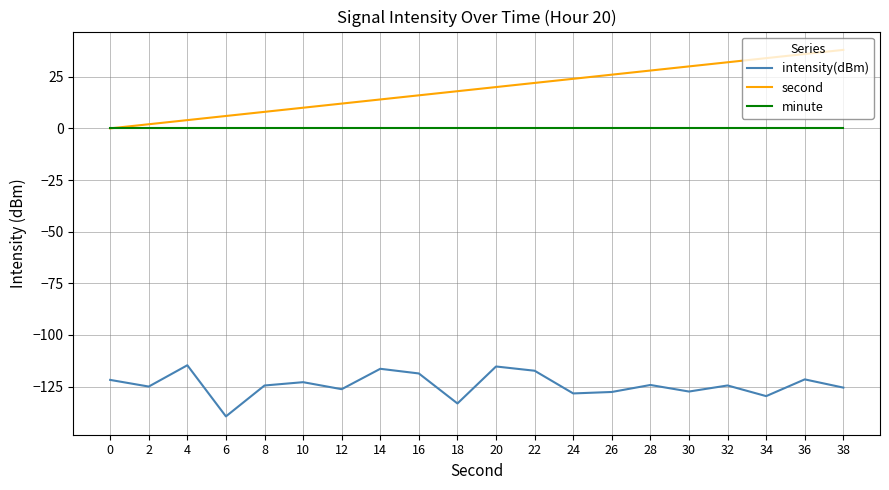

Which series has the widest spread of values?

second